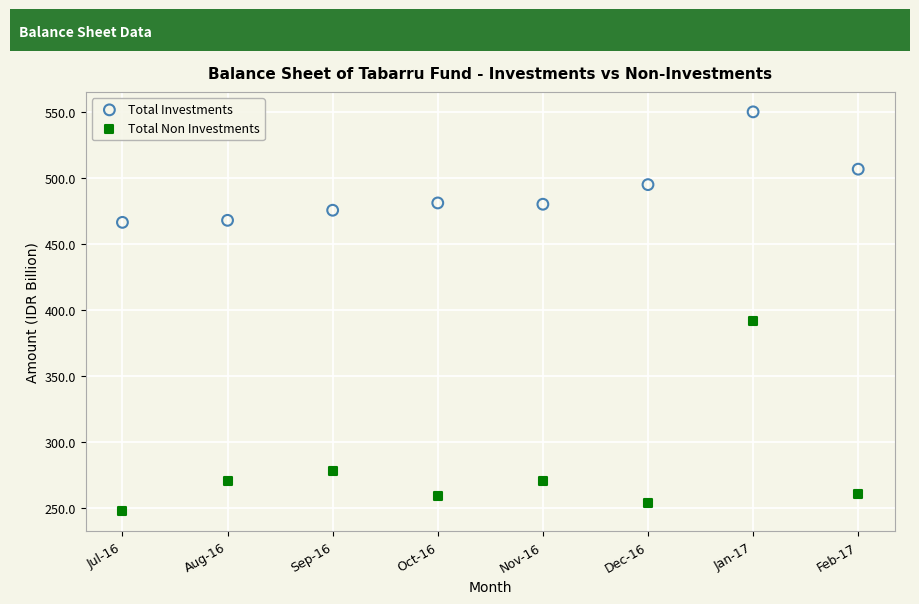

Across all series, what Y value is closest to 398?

391.9